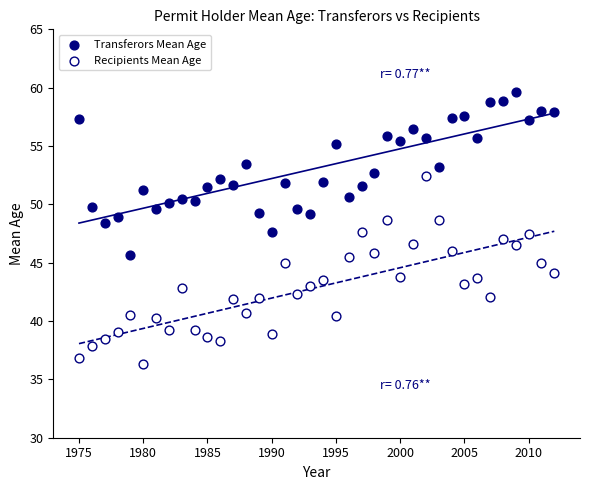

Across all data points, what is the range of Y values (max minus min)?

23.3